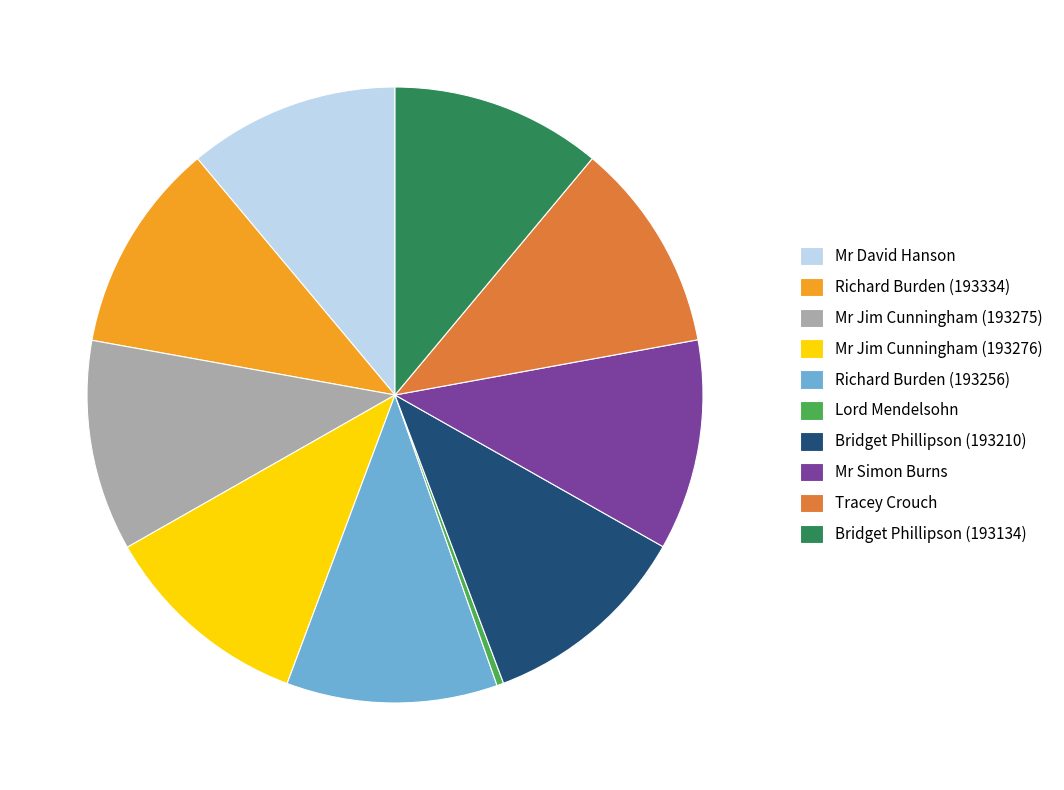

What is the ratio of the value at Mr David Hanson to the value at Mr Simon Burns?

1.0